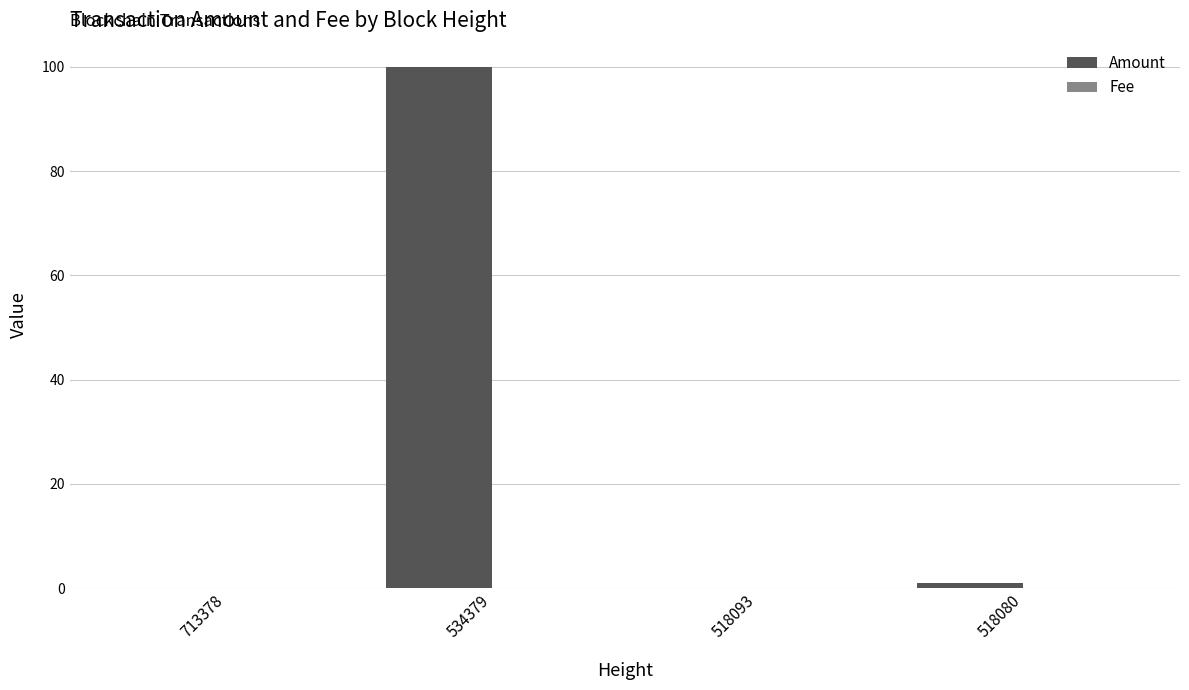

Count the number of data series in this chart.

2